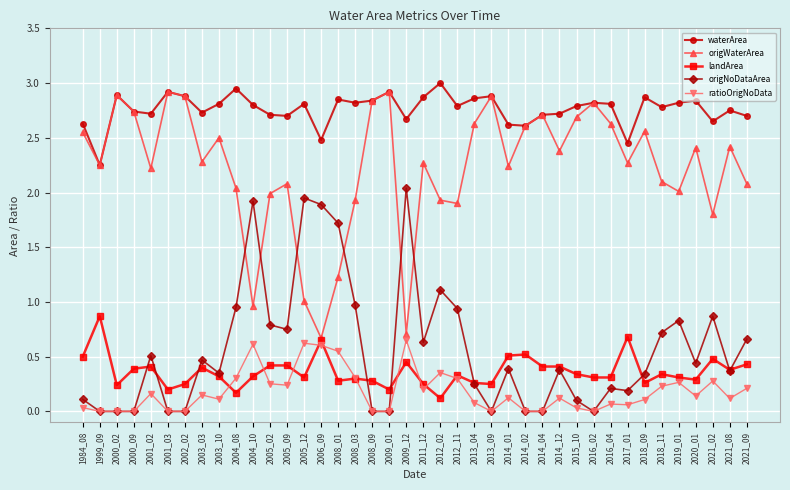

The waterArea series shows 1.1 at 2009_12. True or false?

False